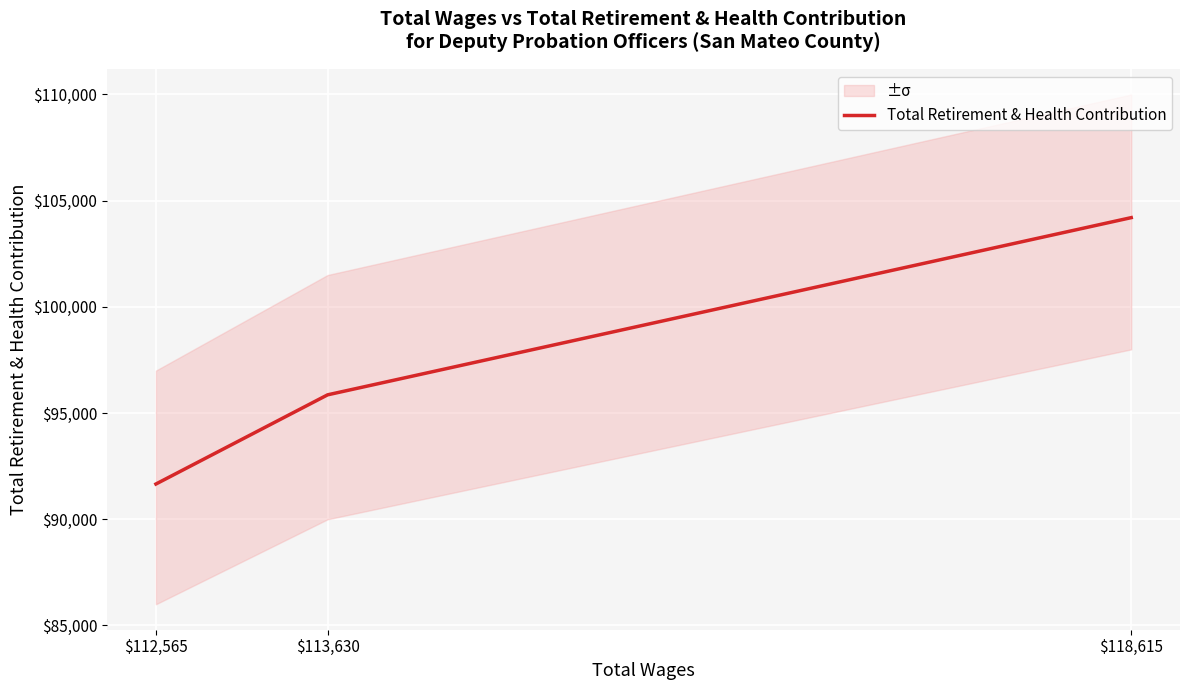

What is the smallest value displayed?

91660